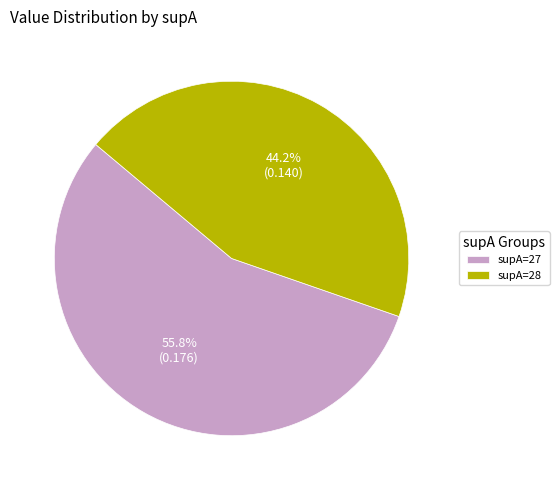

Is there any slice that represents more than half of the pie?

Yes